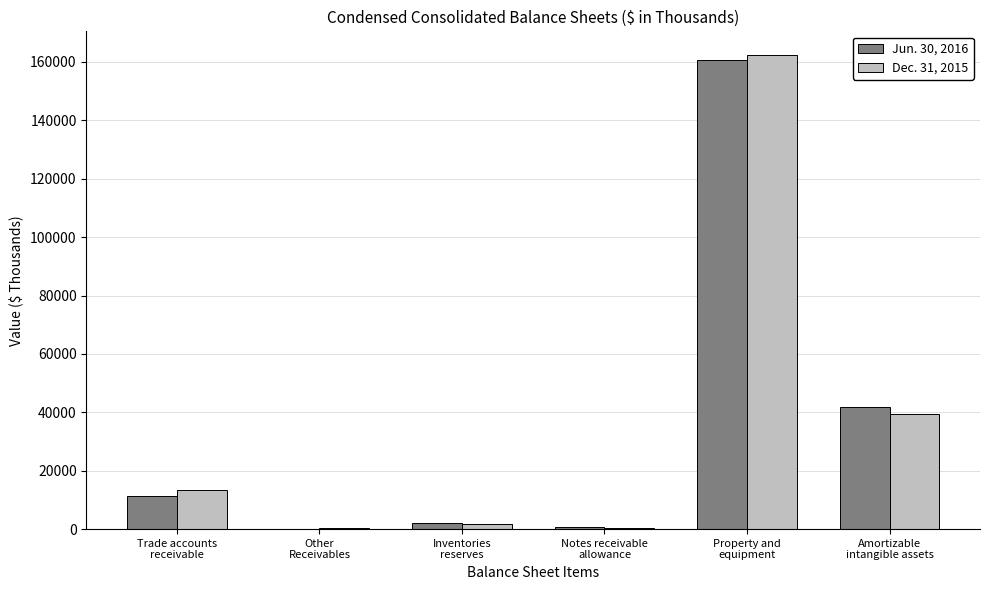

Count the number of data series in this chart.

2